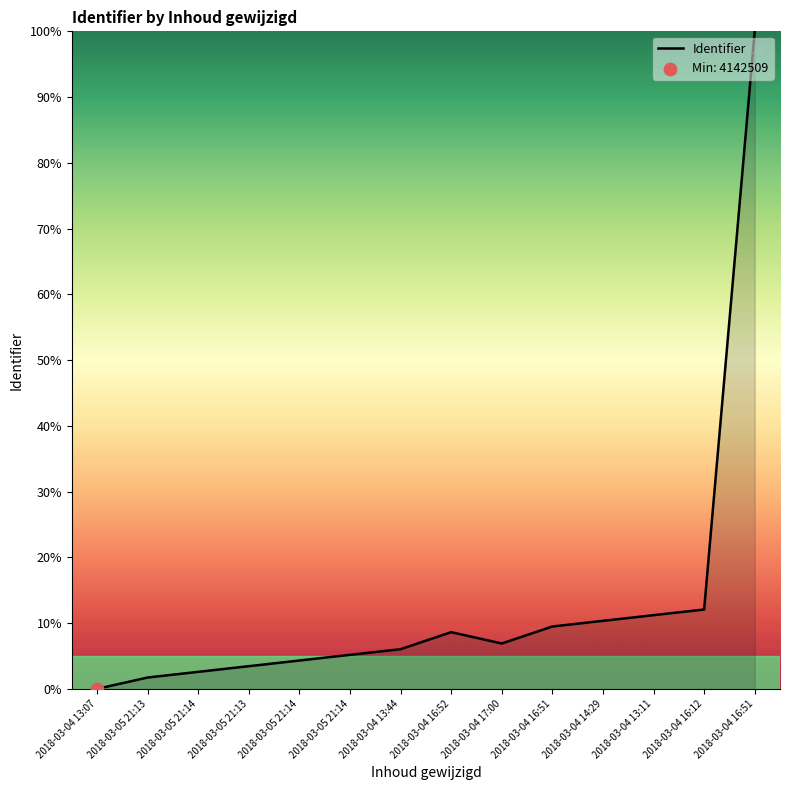

Approximately how many times larger is the value at 2018-03-04 13:44 compared to 2018-03-05 21:14?

1.2